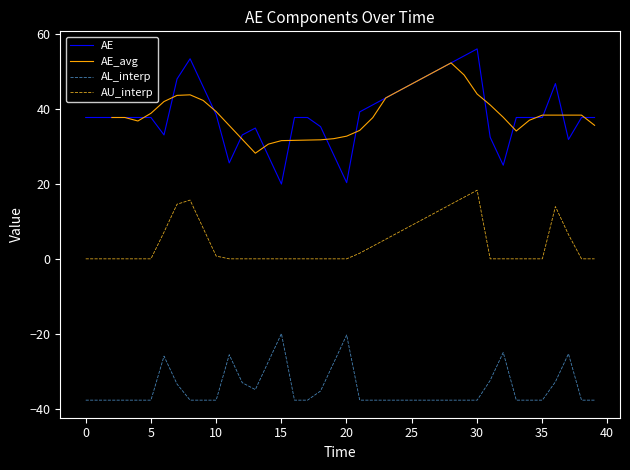

What is the minimum value for AE?

20.0